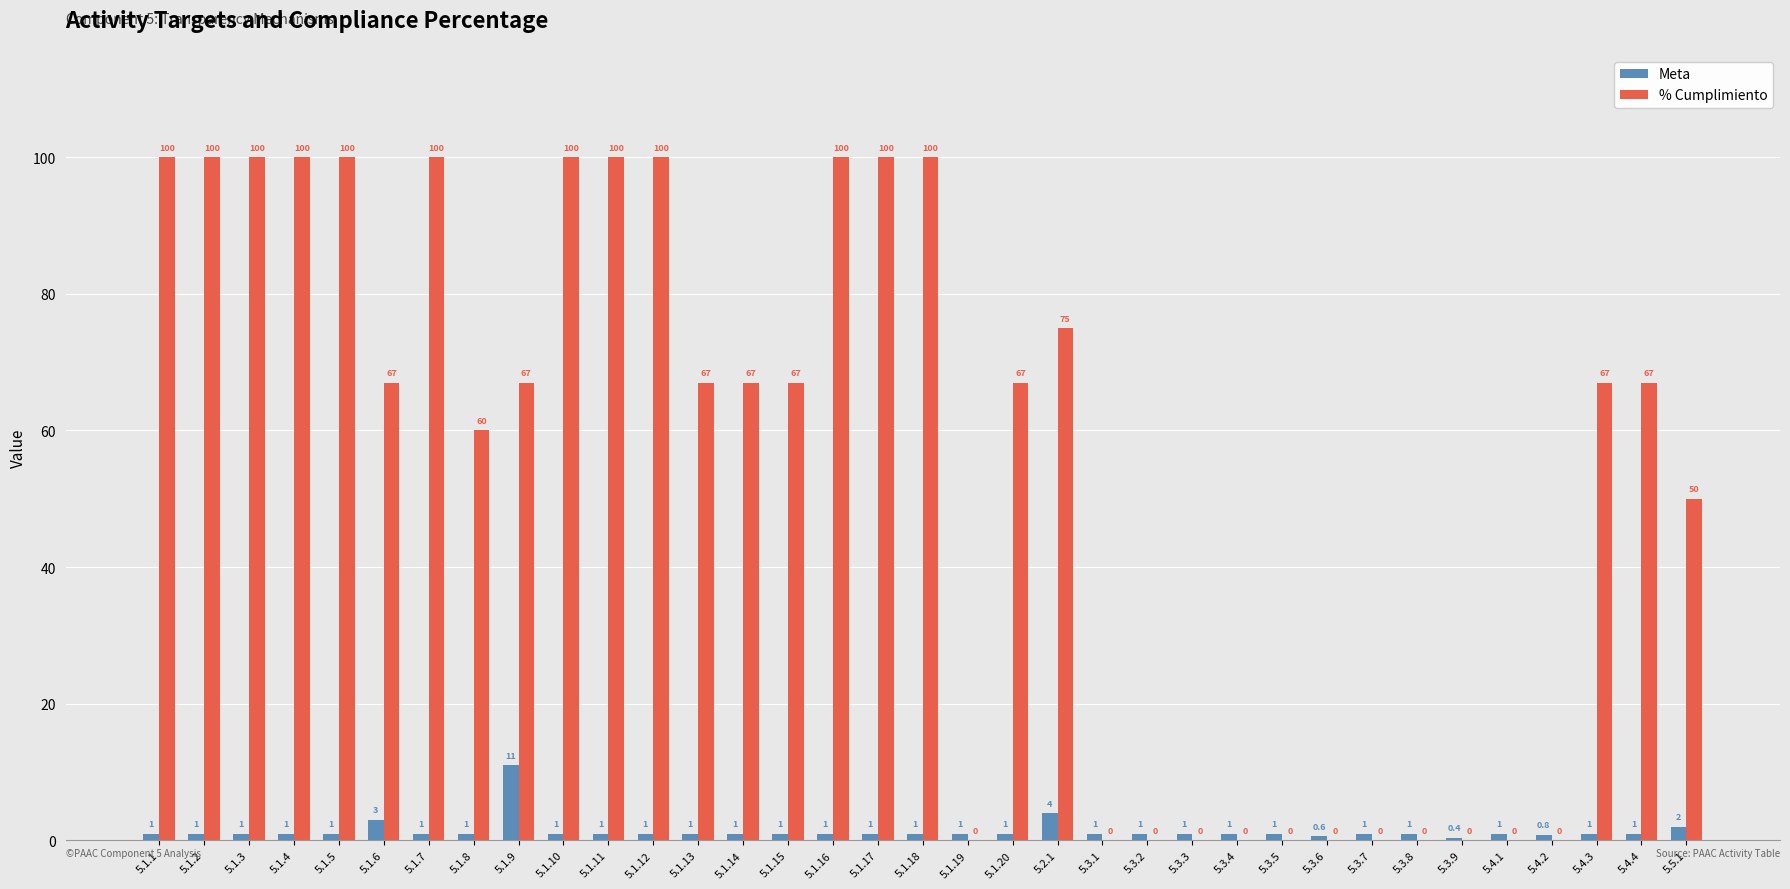

Is it true that % Cumplimiento equals 41.3 at 5.3.9?

False